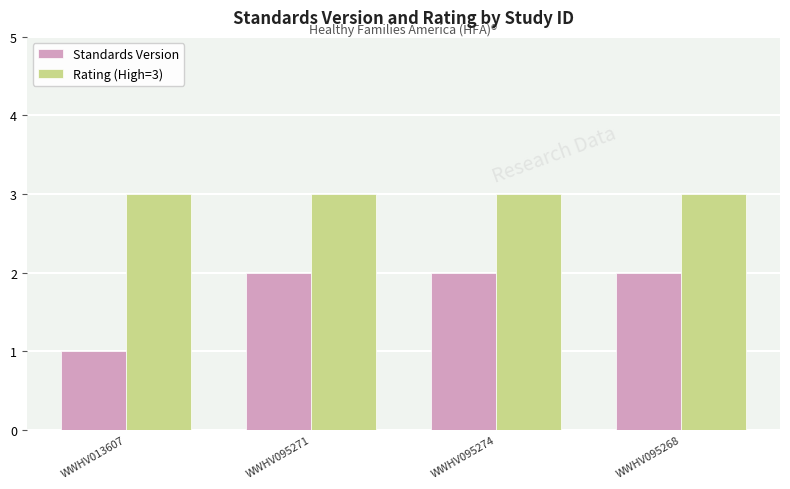

Rank the series by their average value, from lowest to highest.

Standards Version, Rating (High=3)